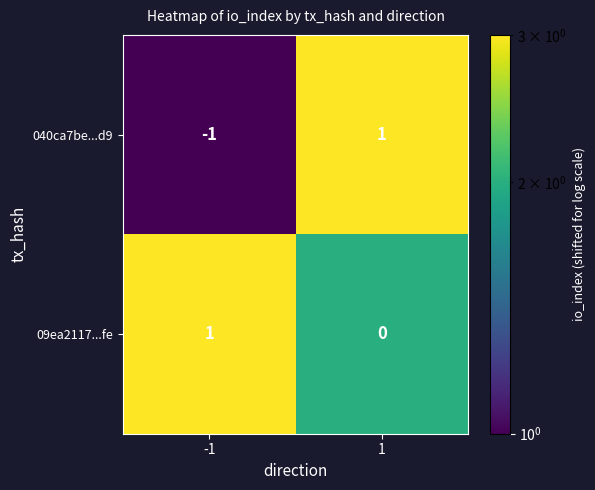

List the series in order of their overall mean, highest first.

09ea2117...fe, 040ca7be...d9